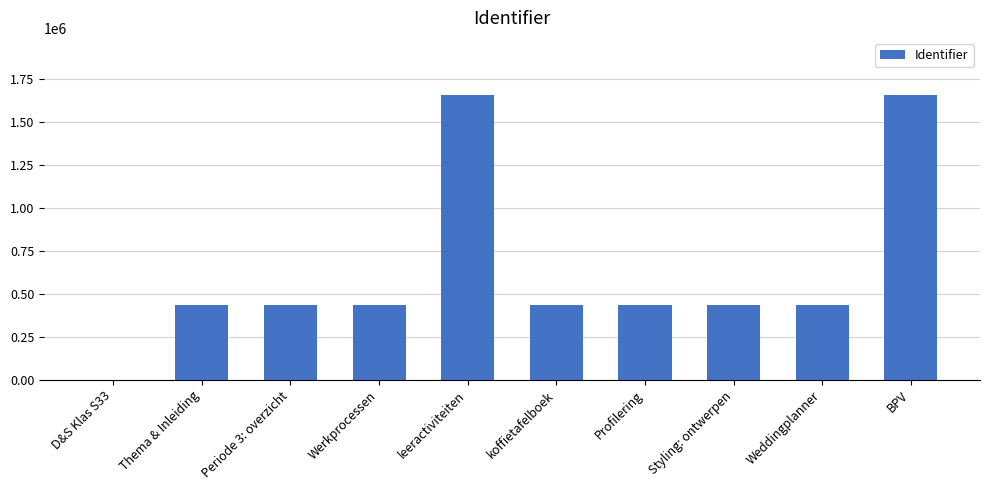

Are the bars horizontal?

No